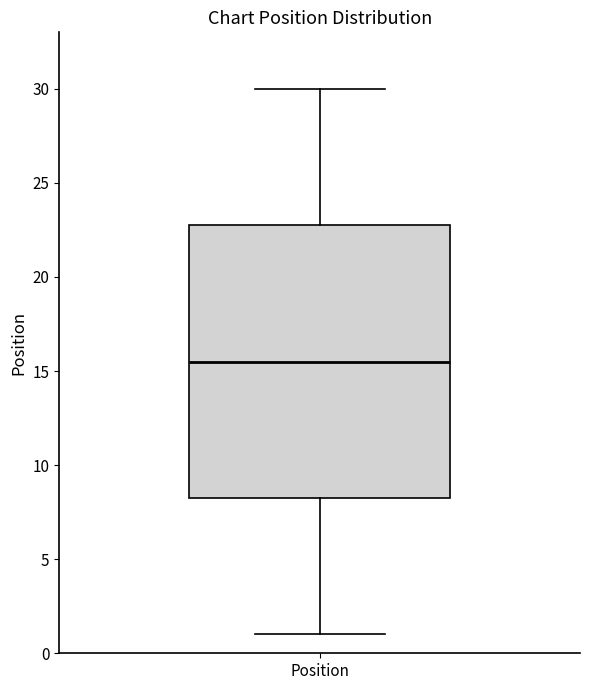

Where is the upper edge of the box for Position on the y-axis? The values are not printed on the chart, so give them approximately, as read against the axis.

23.0